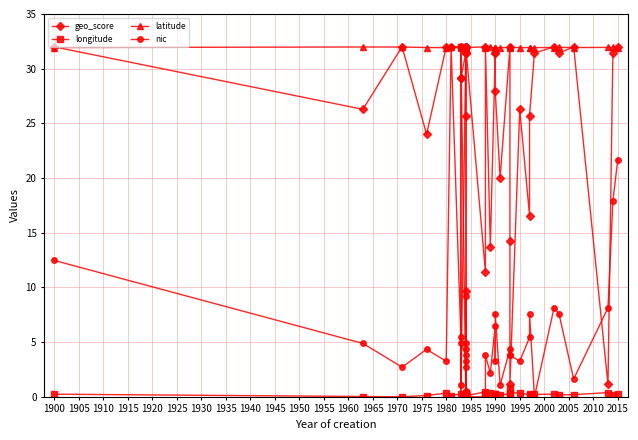

How many data points in nic are above 3?

27